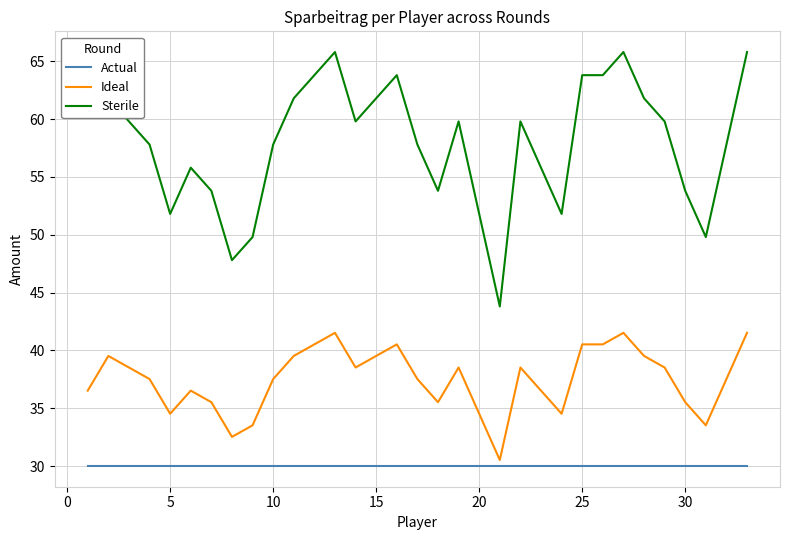

What is the lowest value of the Actual series?

30.0